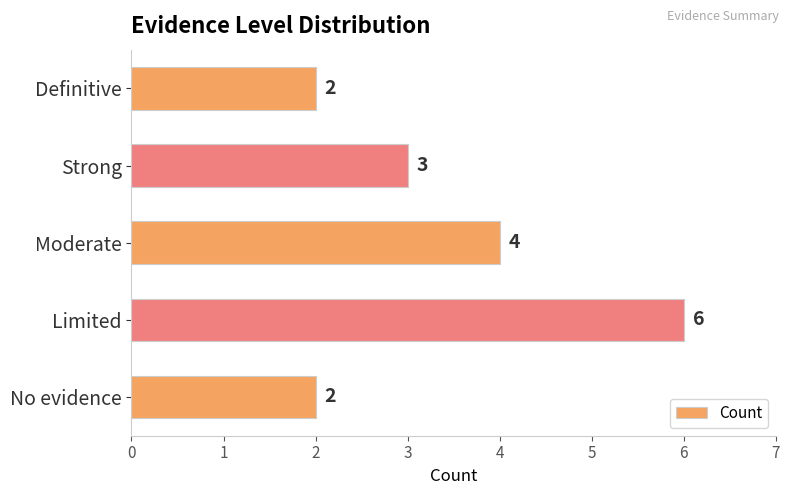

Reading bottom to top, list all the values displayed in this chart.

No evidence=2	Limited=6	Moderate=4	Strong=3	Definitive=2